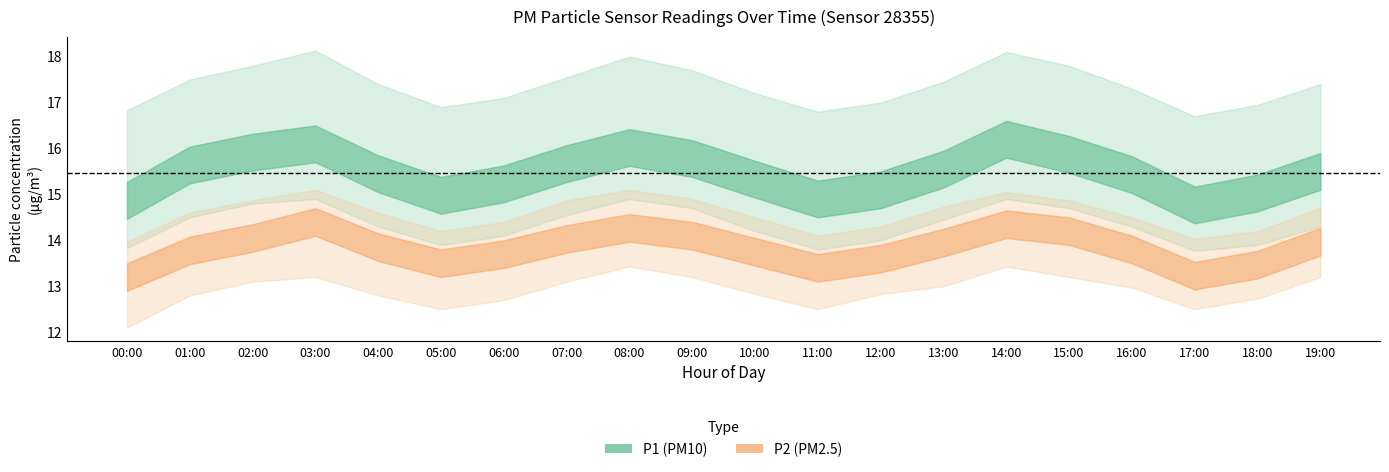

What is the difference between the P1_upper values at 01:00 and 12:00?

0.5